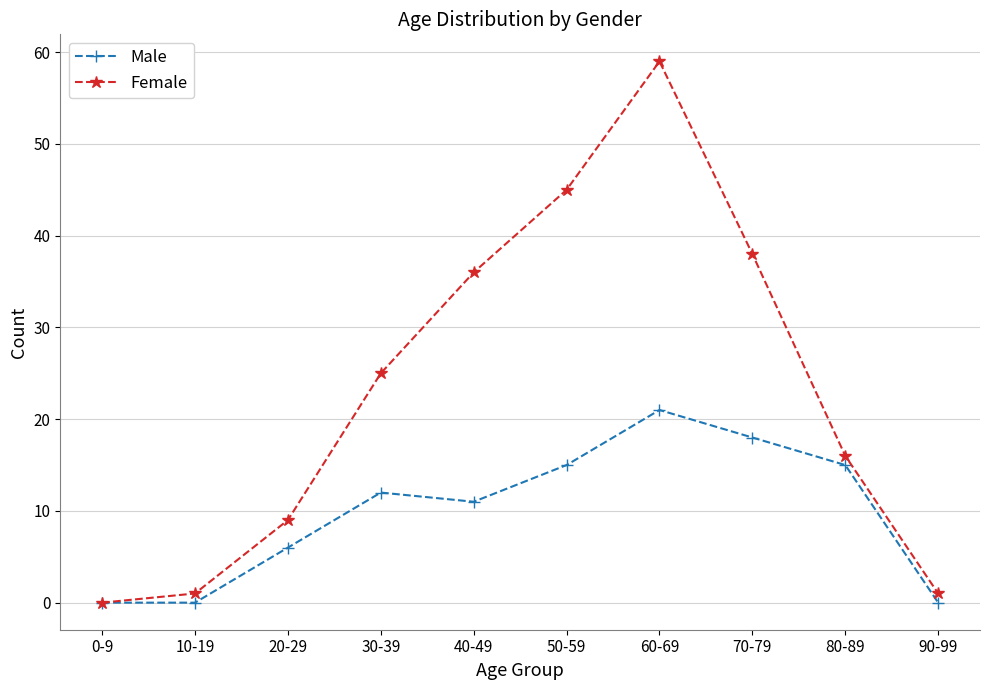

Reading right to left, what are all the values shown in this chart?

Male: 90-99=0	80-89=15	70-79=18	60-69=21	50-59=15	40-49=11	30-39=12	20-29=6	10-19=0	0-9=0
Female: 90-99=1	80-89=16	70-79=38	60-69=59	50-59=45	40-49=36	30-39=25	20-29=9	10-19=1	0-9=0